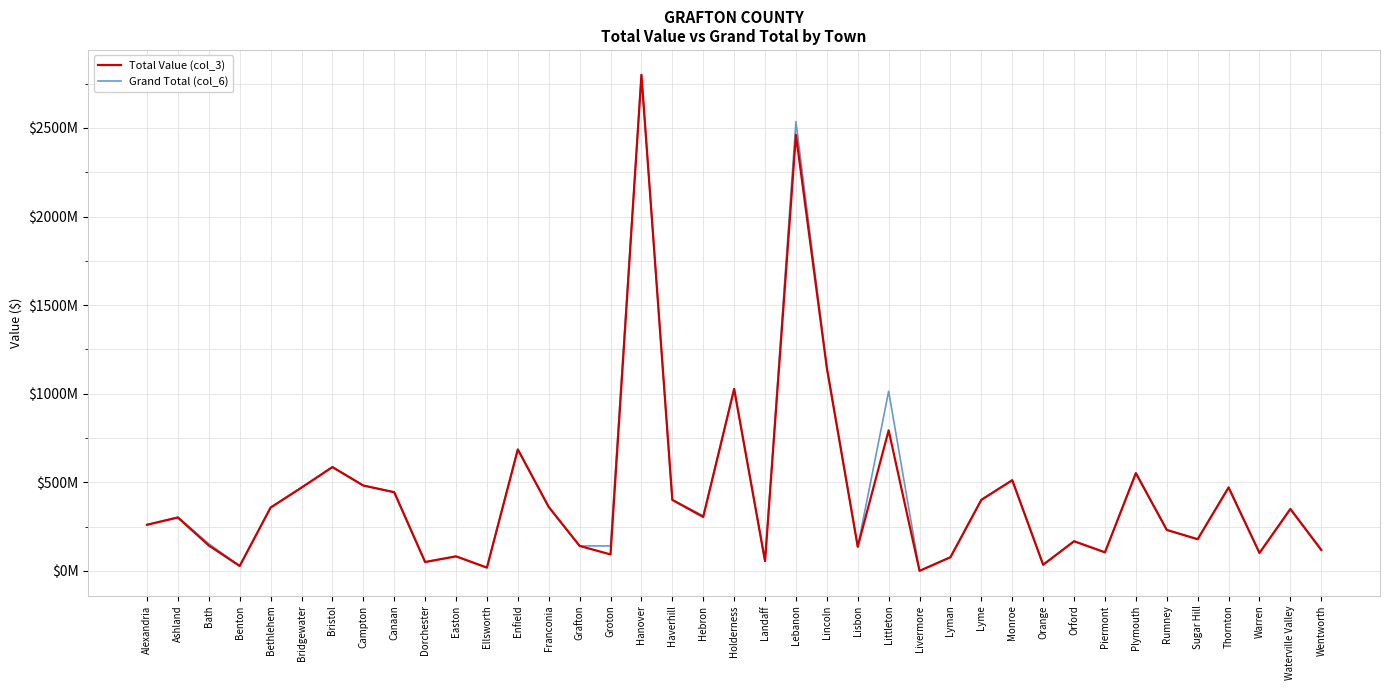

What is the difference between the second highest and second lowest values in the Grand Total (col_6) series?

2517313840.5